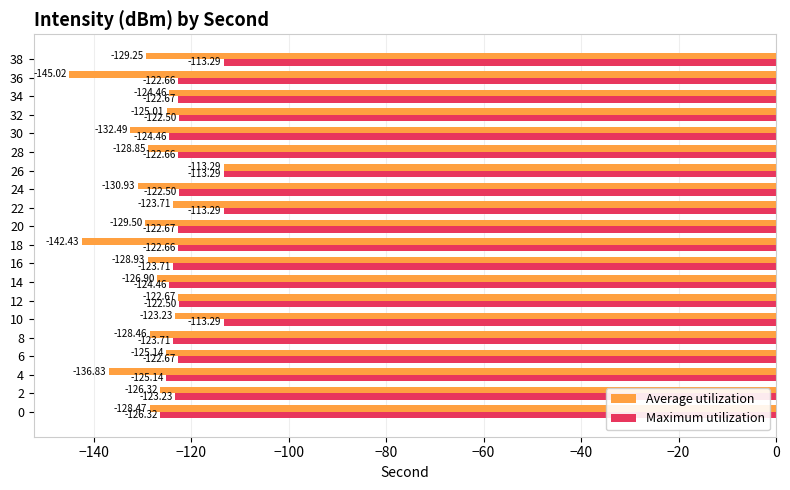

Which category has the lowest value across all series?

36